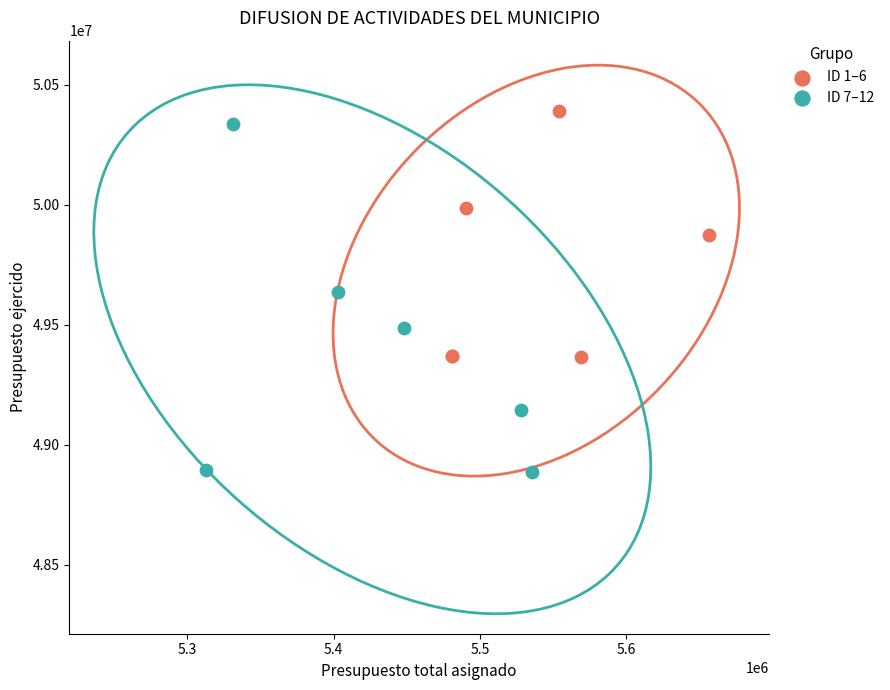

What are all the series names shown in the legend?

ID 1–6, ID 7–12